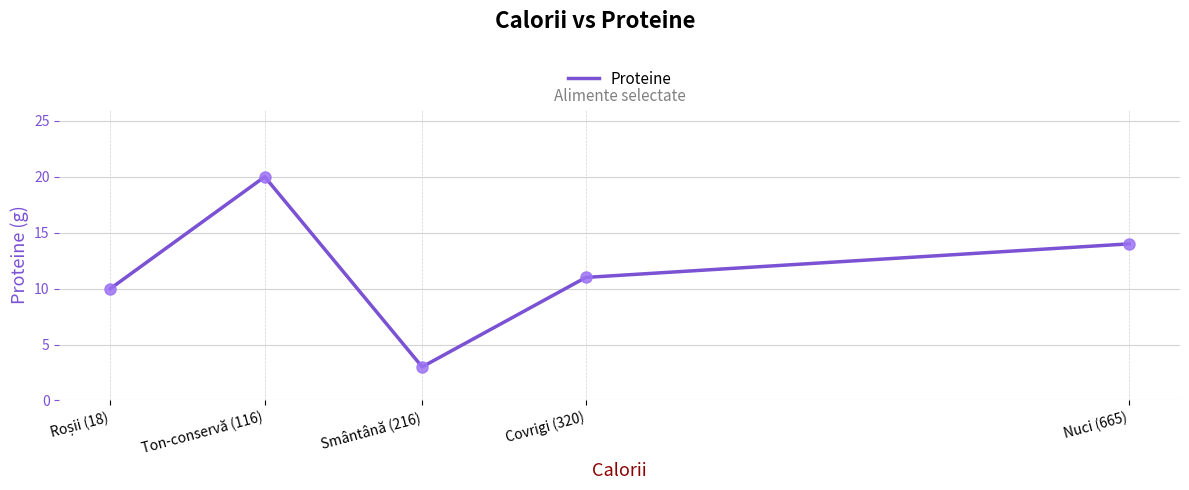

Reading right to left, what are all the values shown in this chart?

14	11	3	20	10